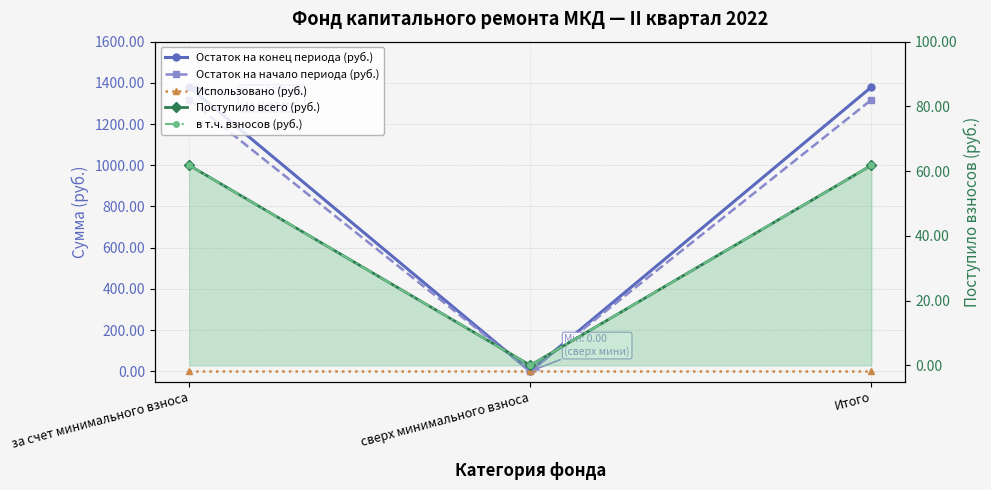

Which series has the largest total across all categories?

Остаток на конец периода (руб.)